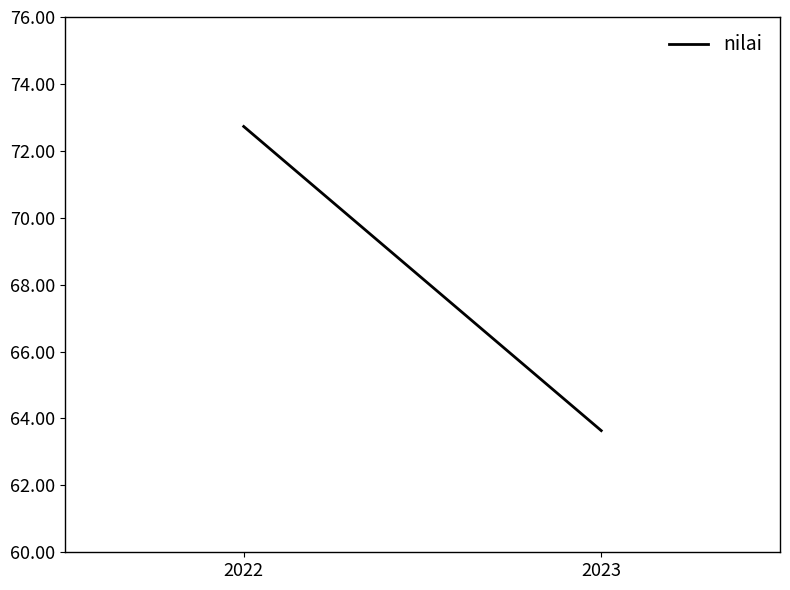

How many lines are shown in the chart?

1